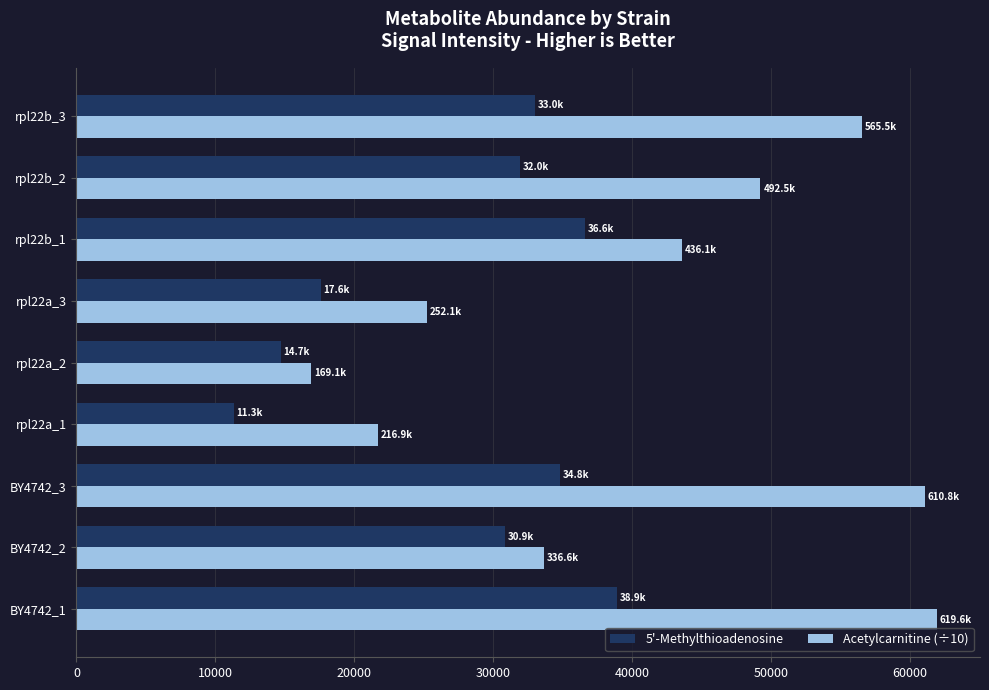

Between BY4742_3 and rpl22a_3, which series saw the biggest shift?

Acetylcarnitine (÷10)